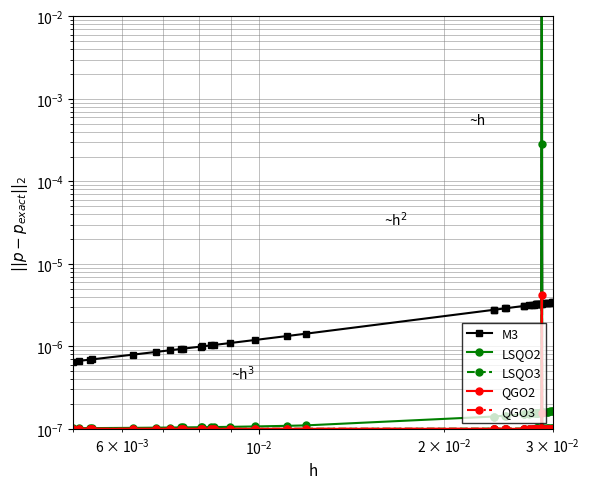

The LSQO2 series shows 0.0 at $\mathdefault{10^{0}}$. True or false?

False